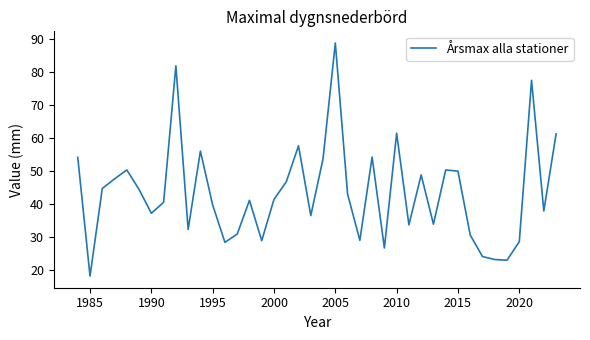

Count the number of data series in this chart.

1